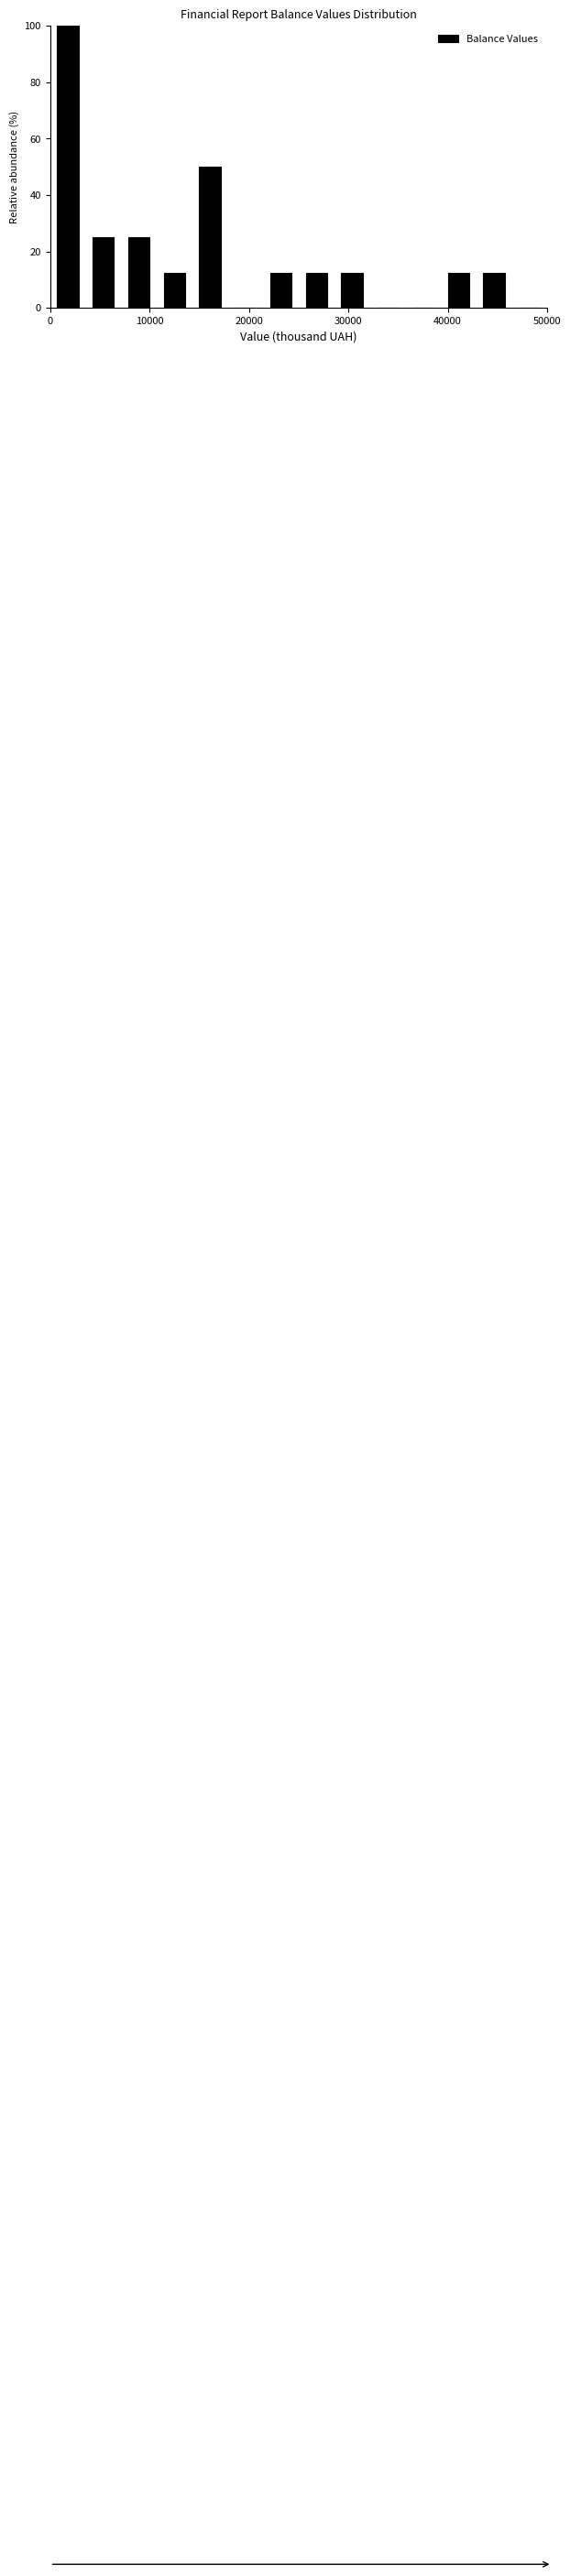

Read against the x-axis, roughly where is the centre of the tallest bar?

2000